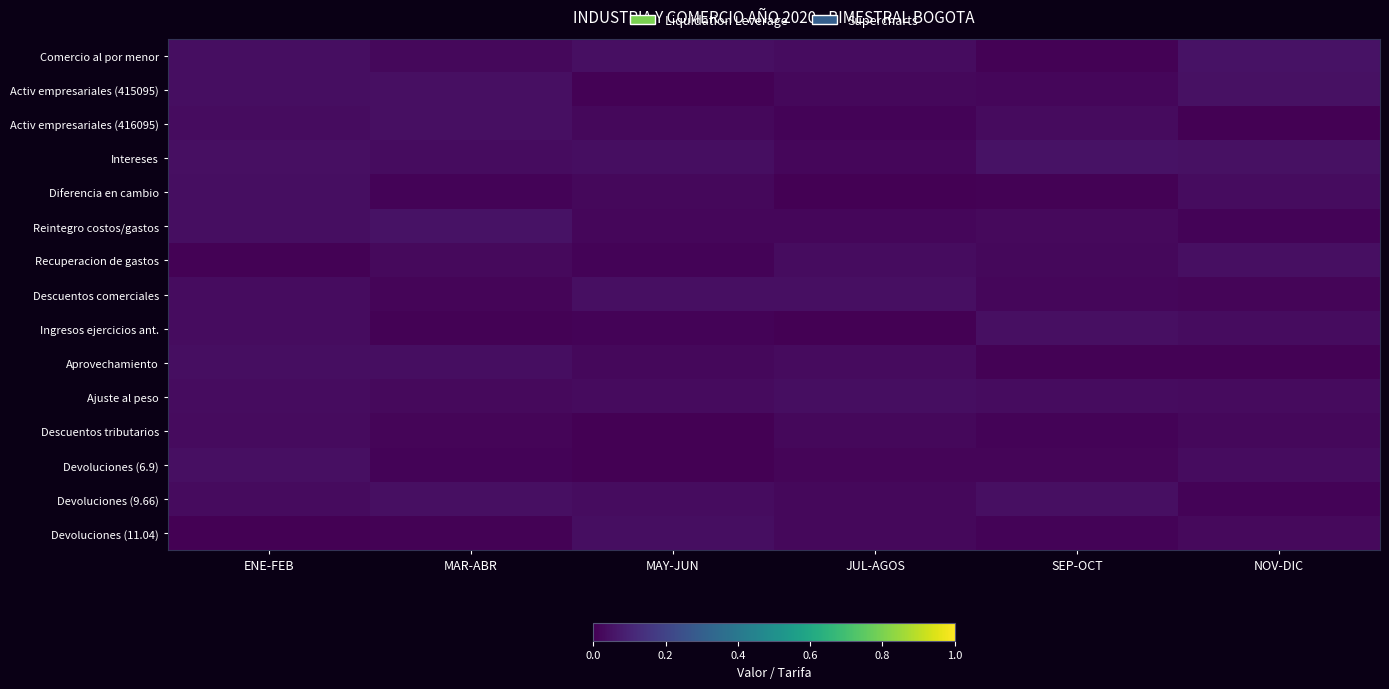

Reading left to right, transcribe all the data shown in this chart.

Comercio al por menor: ENE-FEB=0.0	MAR-ABR=0.0	MAY-JUN=0.0	JUL-AGOS=0.0	SEP-OCT=0.0	NOV-DIC=0.0
Activ empresariales (415095): ENE-FEB=0.0	MAR-ABR=0.0	MAY-JUN=0.0	JUL-AGOS=0.0	SEP-OCT=0.0	NOV-DIC=0.0
Activ empresariales (416095): ENE-FEB=0.0	MAR-ABR=0.0	MAY-JUN=0.0	JUL-AGOS=0.0	SEP-OCT=0.0	NOV-DIC=0.0
Intereses: ENE-FEB=0.0	MAR-ABR=0.0	MAY-JUN=0.0	JUL-AGOS=0.0	SEP-OCT=0.0	NOV-DIC=0.0
Diferencia en cambio: ENE-FEB=0.0	MAR-ABR=0.0	MAY-JUN=0.0	JUL-AGOS=0.0	SEP-OCT=0.0	NOV-DIC=0.0
Reintegro costos/gastos: ENE-FEB=0.0	MAR-ABR=0.0	MAY-JUN=0.0	JUL-AGOS=0.0	SEP-OCT=0.0	NOV-DIC=0.0
Recuperacion de gastos: ENE-FEB=0.0	MAR-ABR=0.0	MAY-JUN=0.0	JUL-AGOS=0.0	SEP-OCT=0.0	NOV-DIC=0.0
Descuentos comerciales: ENE-FEB=0.0	MAR-ABR=0.0	MAY-JUN=0.0	JUL-AGOS=0.0	SEP-OCT=0.0	NOV-DIC=0.0
Ingresos ejercicios ant.: ENE-FEB=0.0	MAR-ABR=0.0	MAY-JUN=0.0	JUL-AGOS=0.0	SEP-OCT=0.0	NOV-DIC=0.0
Aprovechamiento: ENE-FEB=0.0	MAR-ABR=0.0	MAY-JUN=0.0	JUL-AGOS=0.0	SEP-OCT=0.0	NOV-DIC=0.0
Ajuste al peso: ENE-FEB=0.0	MAR-ABR=0.0	MAY-JUN=0.0	JUL-AGOS=0.0	SEP-OCT=0.0	NOV-DIC=0.0
Descuentos tributarios: ENE-FEB=0.0	MAR-ABR=0.0	MAY-JUN=0.0	JUL-AGOS=0.0	SEP-OCT=0.0	NOV-DIC=0.0
Devoluciones (6.9): ENE-FEB=0.0	MAR-ABR=0.0	MAY-JUN=0.0	JUL-AGOS=0.0	SEP-OCT=0.0	NOV-DIC=0.0
Devoluciones (9.66): ENE-FEB=0.0	MAR-ABR=0.0	MAY-JUN=0.0	JUL-AGOS=0.0	SEP-OCT=0.0	NOV-DIC=0.0
Devoluciones (11.04): ENE-FEB=0.0	MAR-ABR=0.0	MAY-JUN=0.0	JUL-AGOS=0.0	SEP-OCT=0.0	NOV-DIC=0.0